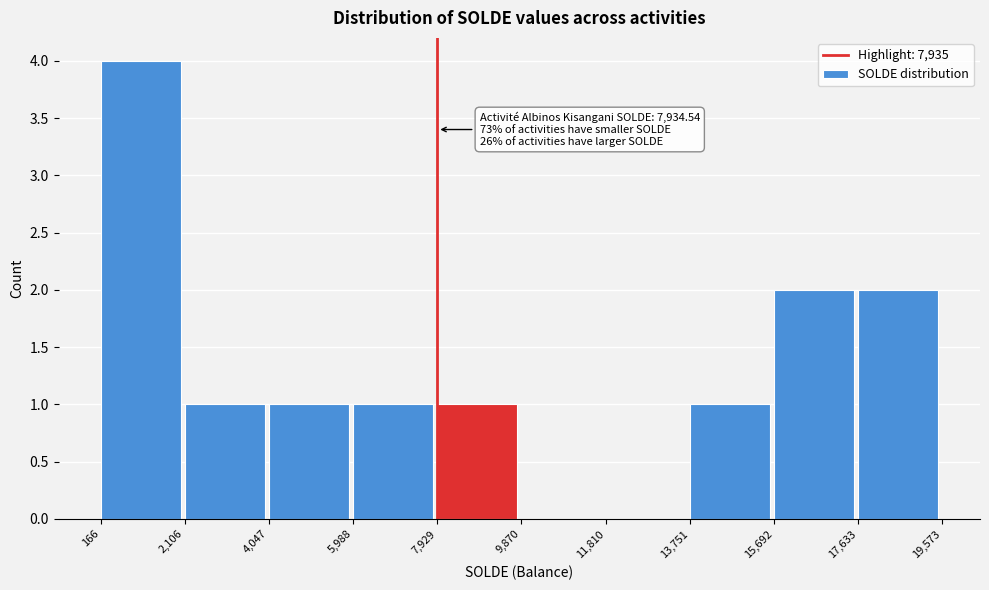

Which range on the x-axis has the tallest bar?

166 to 2,106